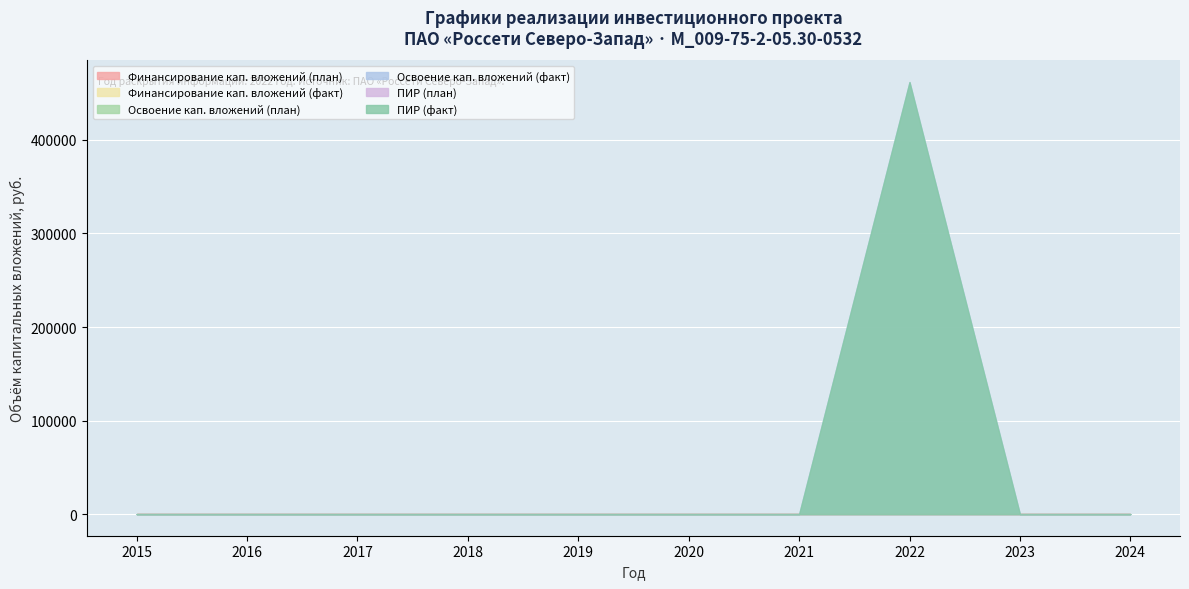

True or false: Освоение капитальных вложений (план) and Проектно-изыскательские работы (факт) cross at least once.

False